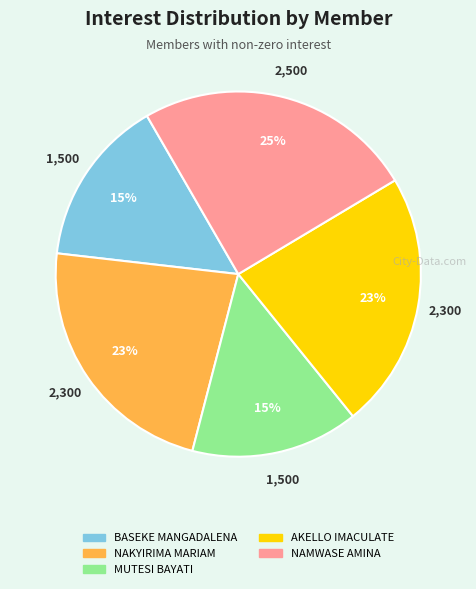

Combined, do AKELLO IMACULATE and MUTESI BAYATI account for over 50%?

No